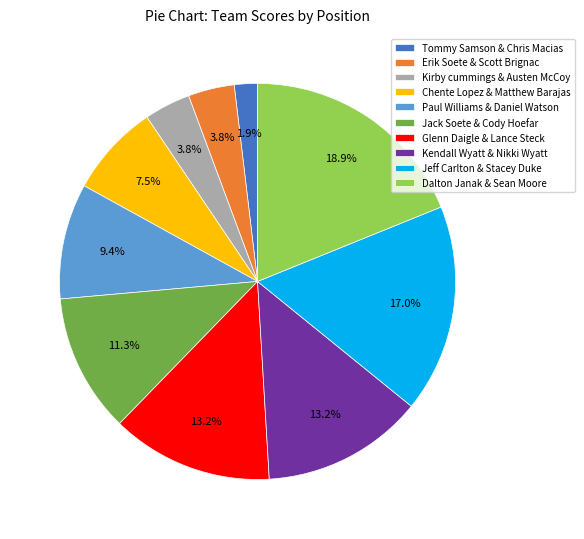

Is it true that Jeff Carlton & Stacey Duke is 28% of the pie?

False